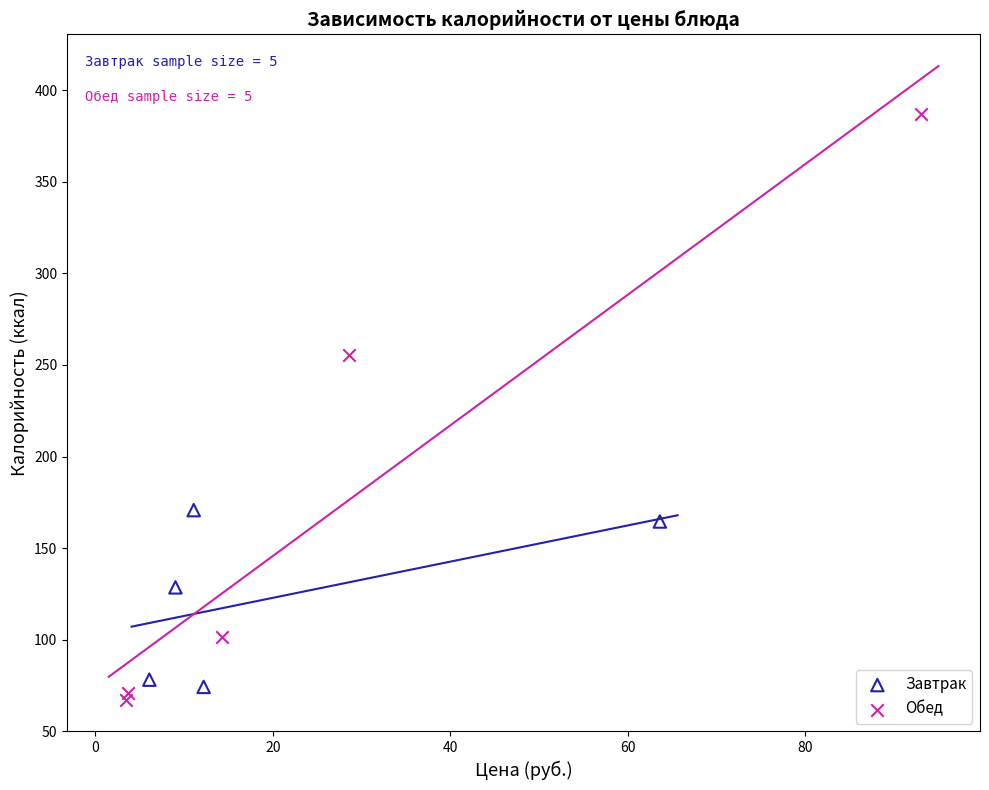

Which series reaches the minimum Y coordinate?

Обед